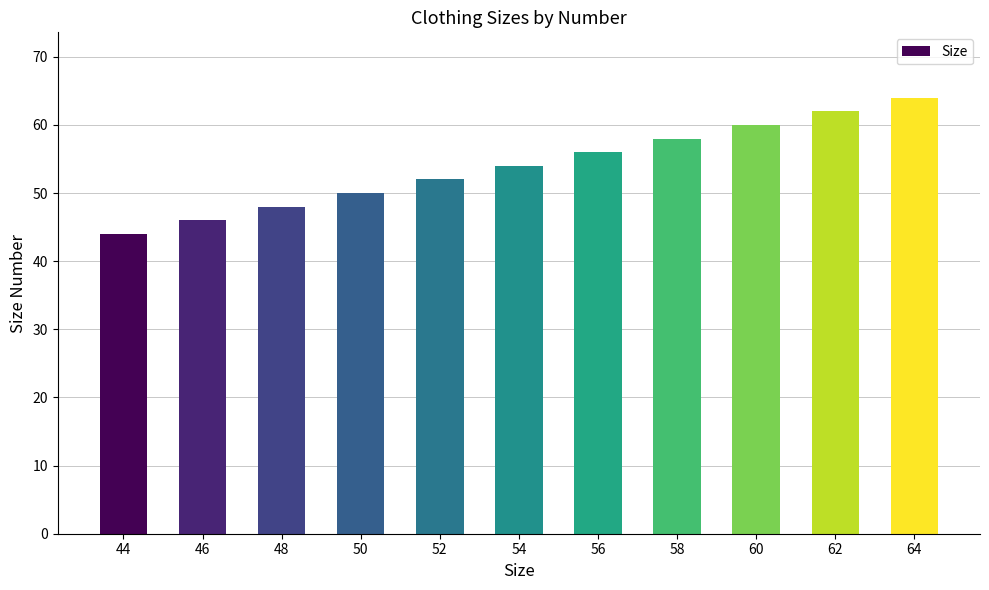

What is the ratio of the value at 58 to the value at 46?

1.3